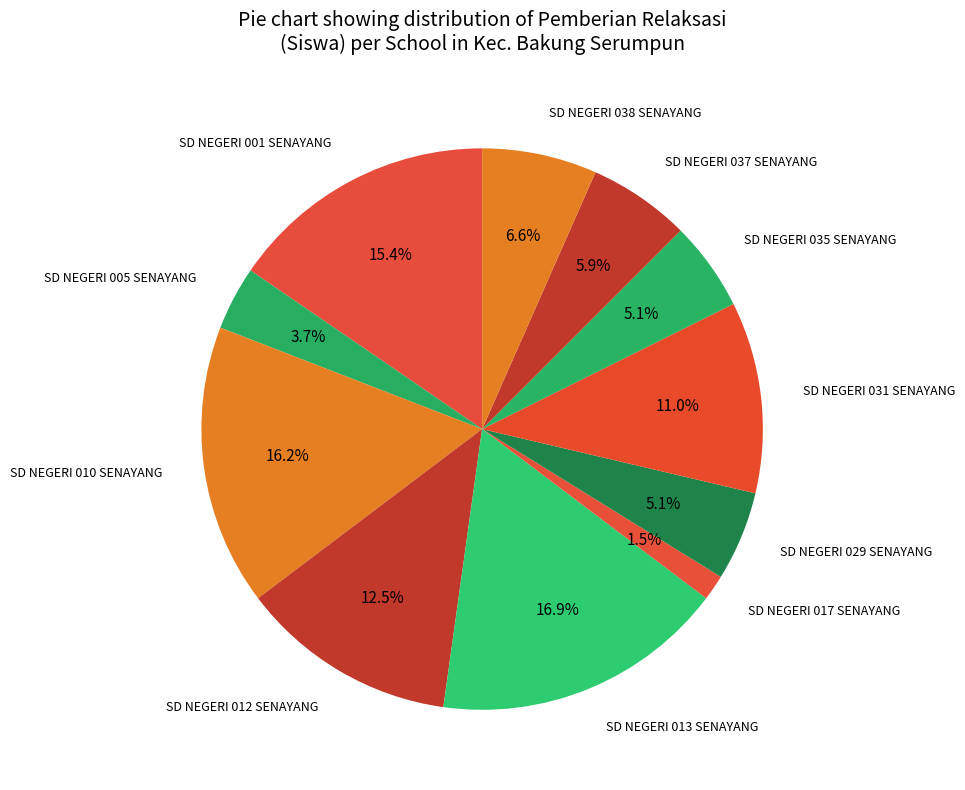

To the nearest percent, what is the difference between the largest and smallest slice percentages?

15%